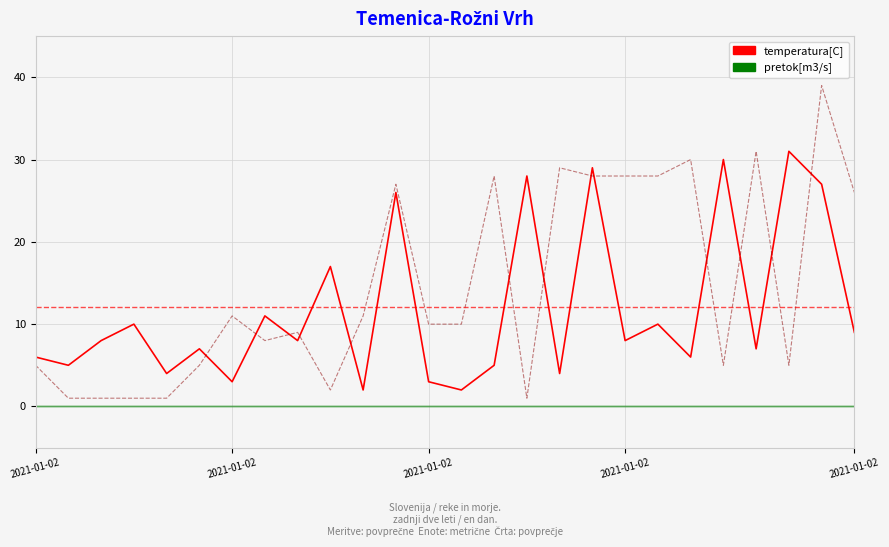

Which series ends up on top after the final intersection of temperatura[C] and pretok[m3/s]?

pretok[m3/s]